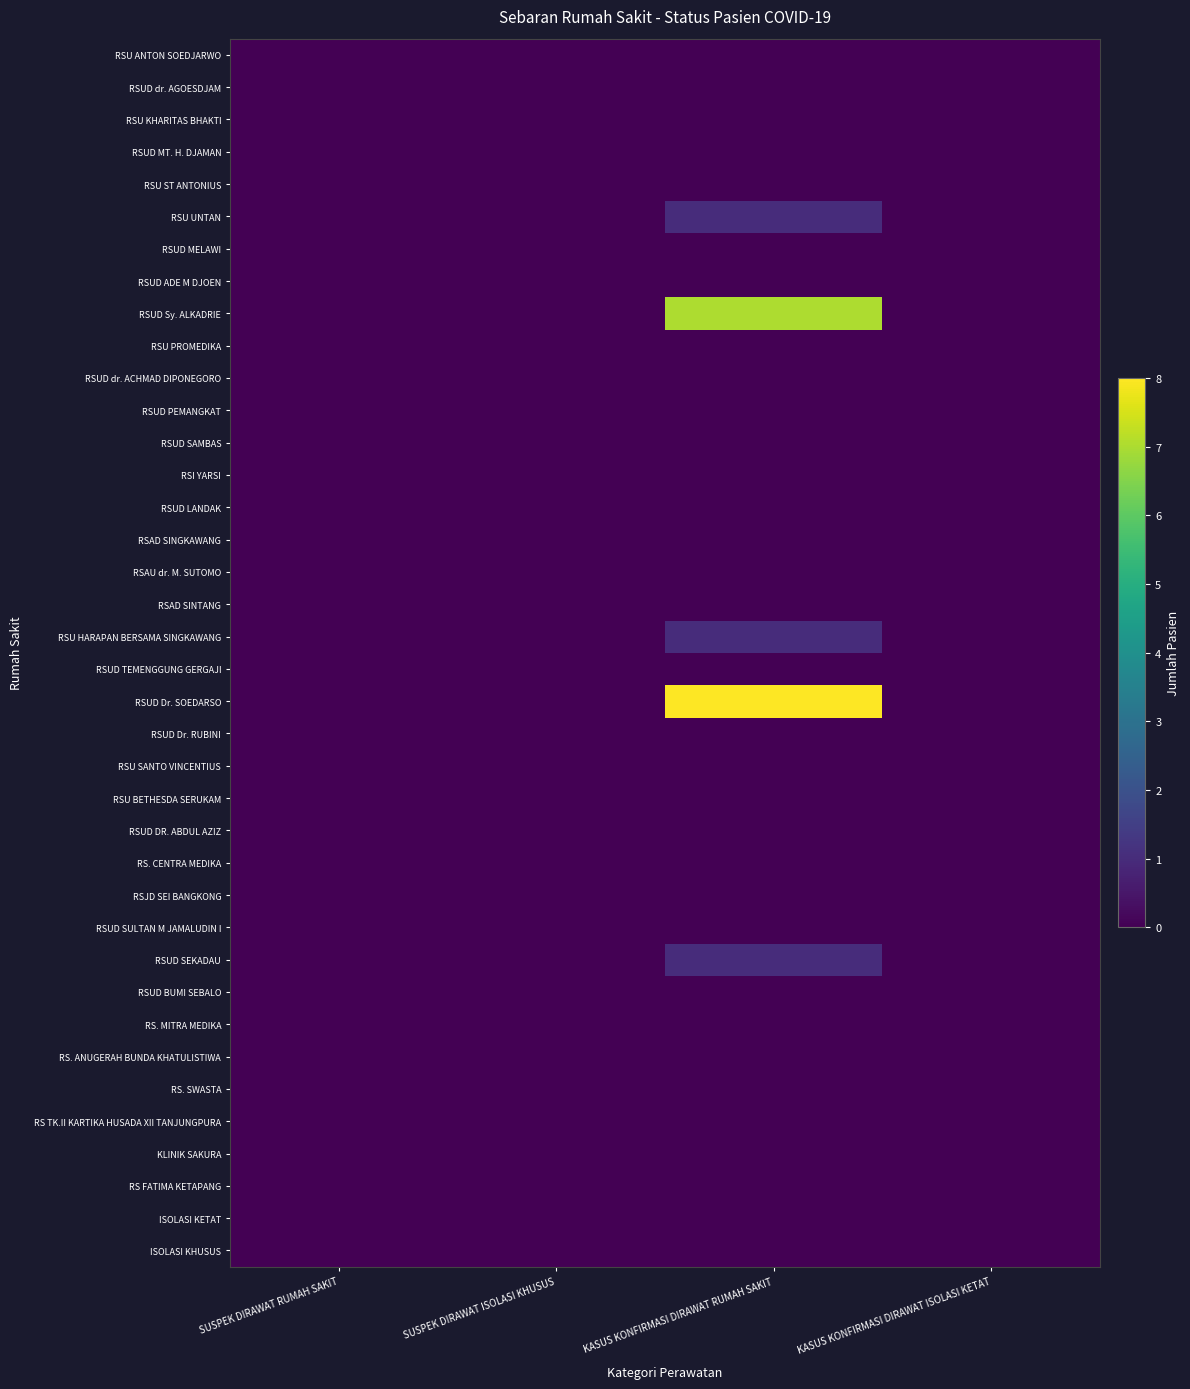

What is the total value across all series at KASUS KONFIRMASI DIRAWAT RUMAH SAKIT?

18